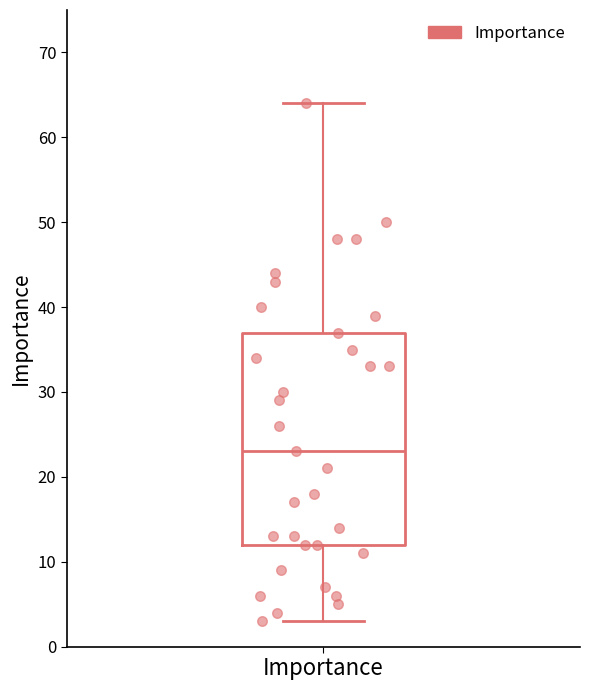

Read this box plot against the y-axis: the position of the median line, the range covered by the box, and the ends of both whiskers. The values are not printed on the chart, so give them approximately, as read against the axis.

median 23, box 12 to 37, whiskers 3 to 64